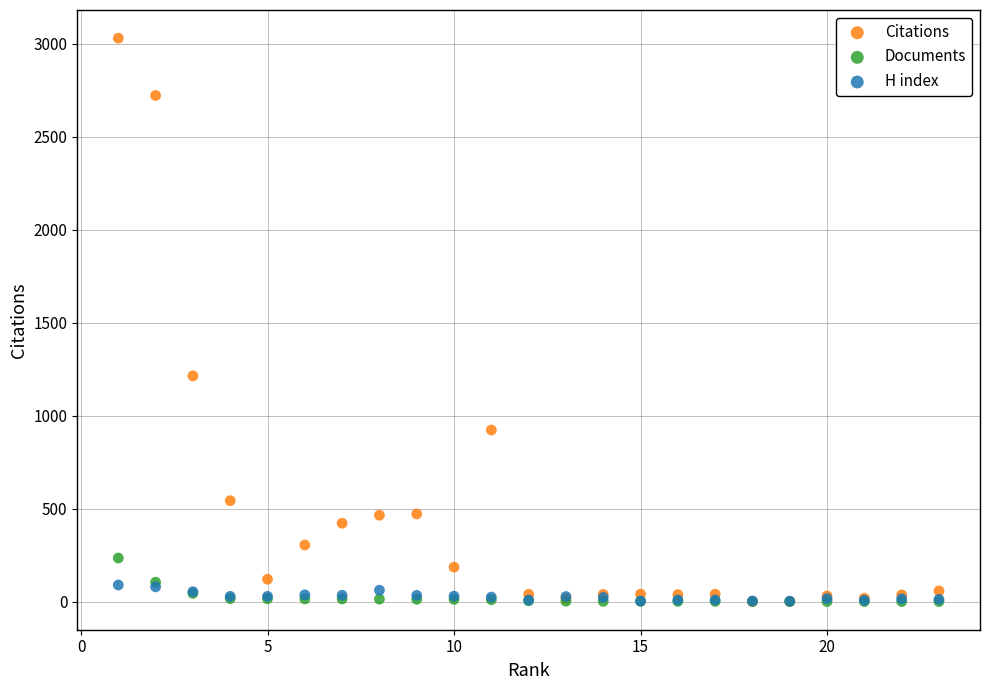

What are all the series names shown in the legend?

Citations, Documents, H index